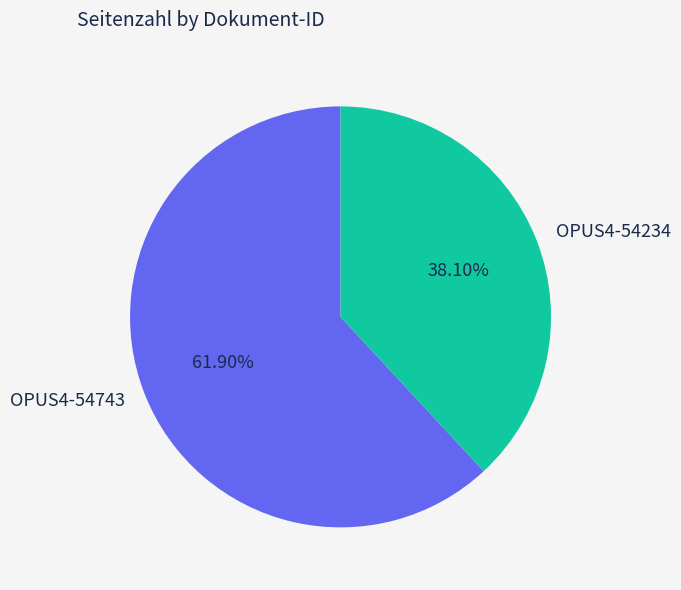

Which has a higher value, OPUS4-54234 or OPUS4-54743?

OPUS4-54743